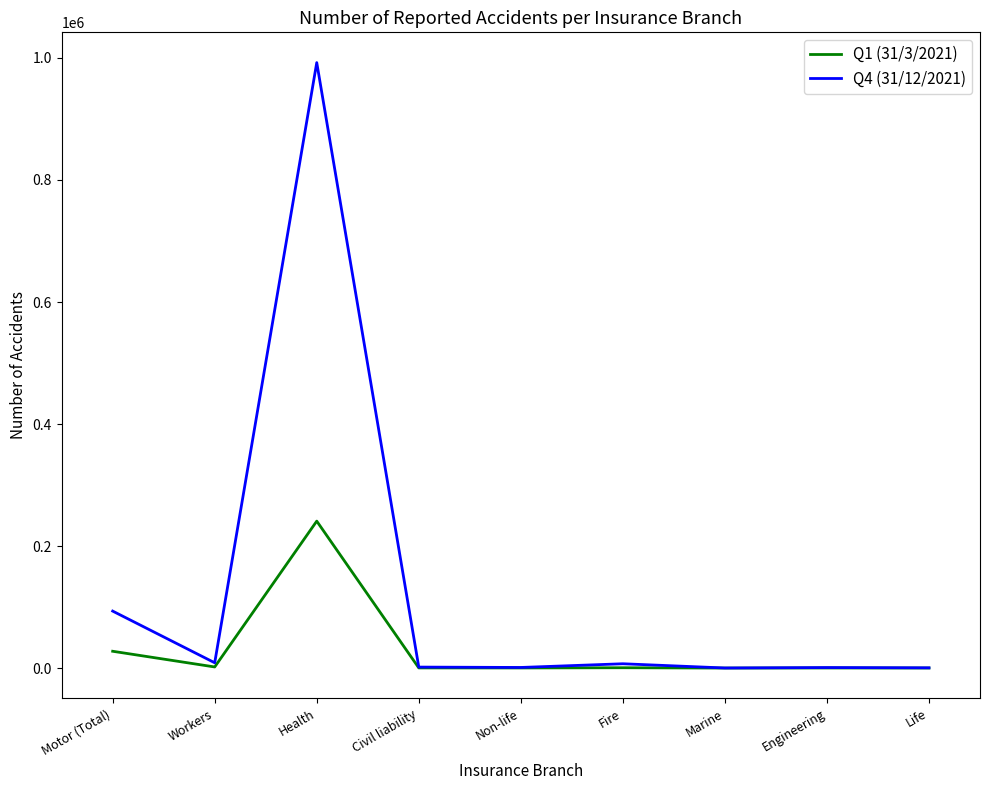

Rank the series at Motor (Total) from lowest to highest value.

Q1 (31/3/2021), Q4 (31/12/2021)